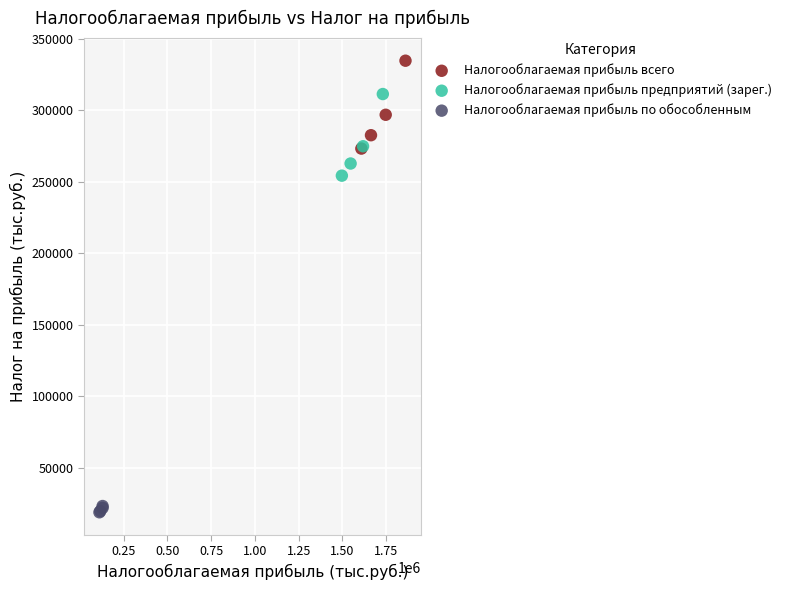

Which series contains the highest Y value?

Налогооблагаемая прибыль всего